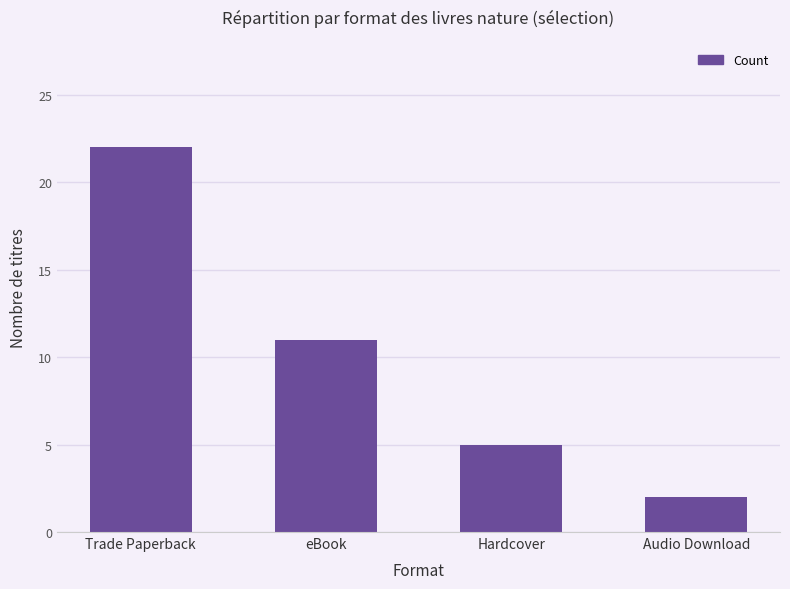

Rank the categories by value from lowest to highest.

Audio Download, Hardcover, eBook, Trade Paperback